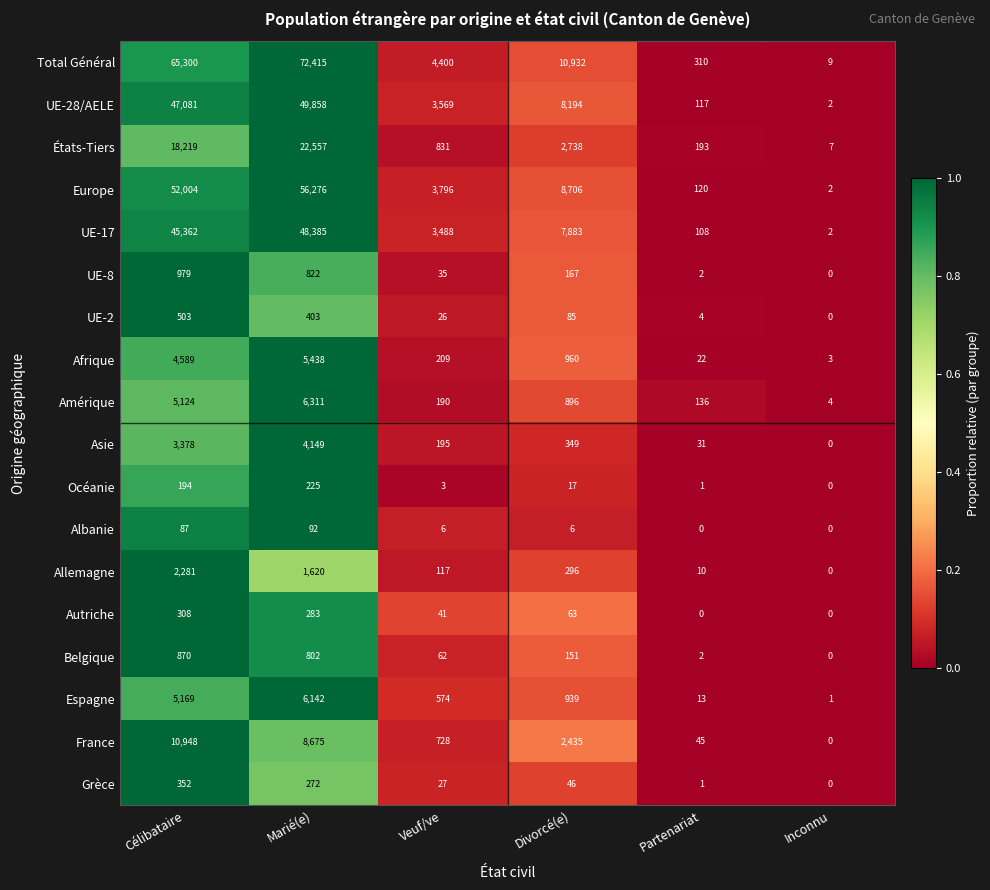

Which category has the highest value in the Espagne series?

Marié(e)